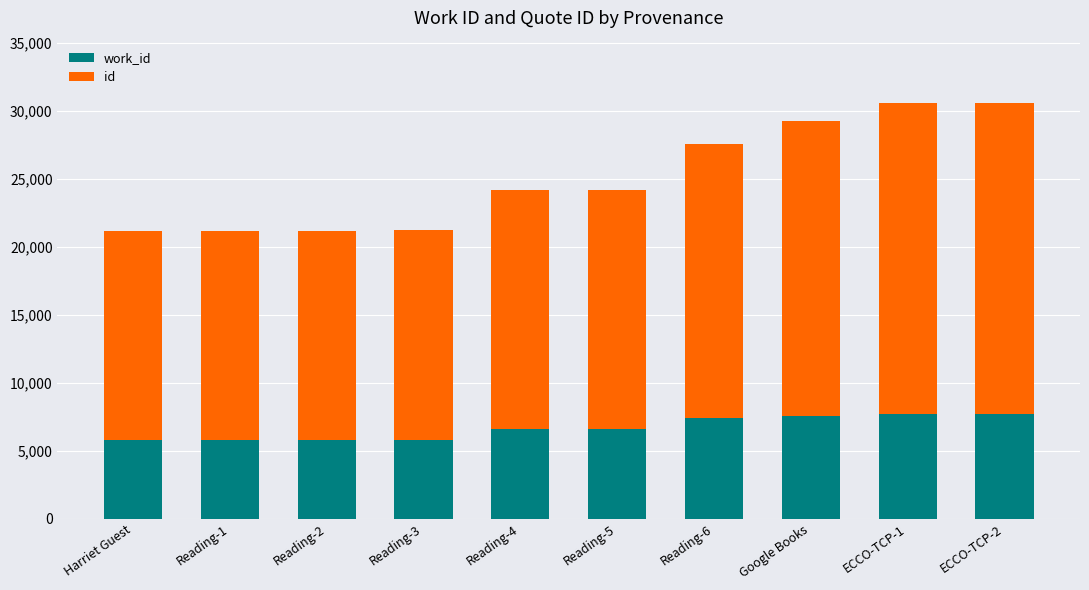

What is the total value across all series at ECCO-TCP-2?

30553